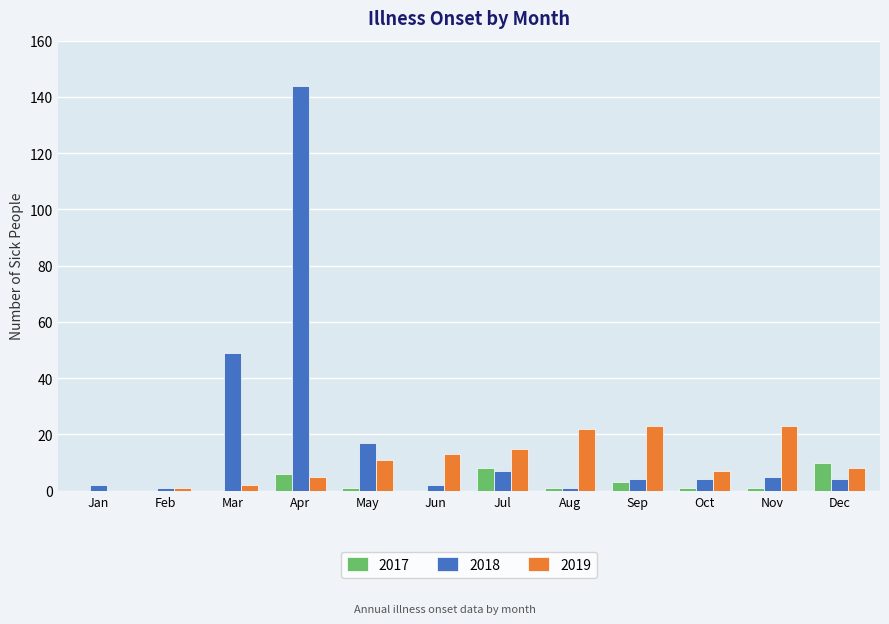

Which series has the largest range (max minus min)?

2018